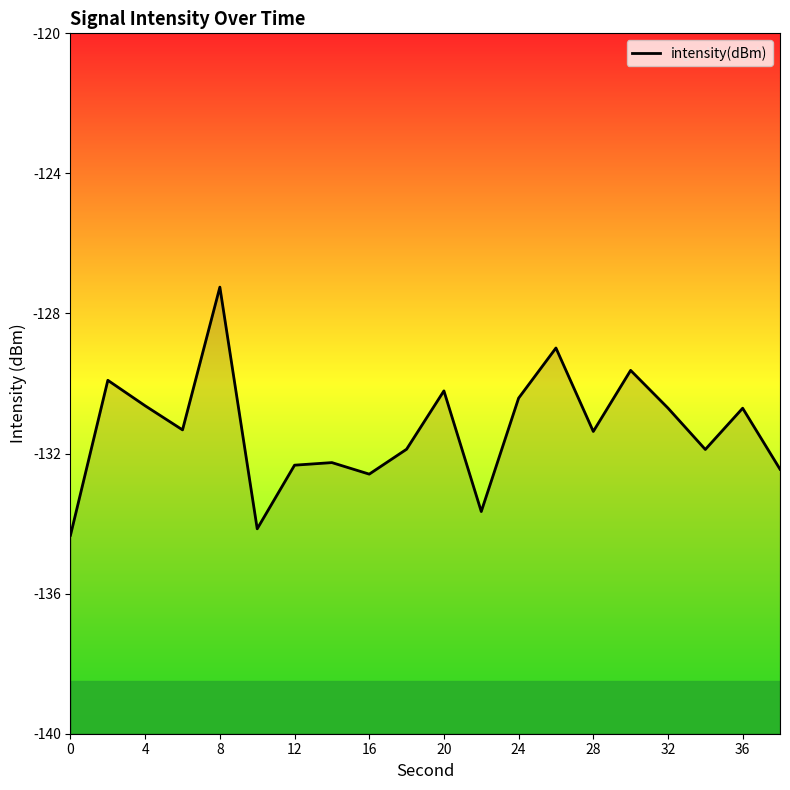

How many interior local peaks (higher than both neighbors) does the data have?

7